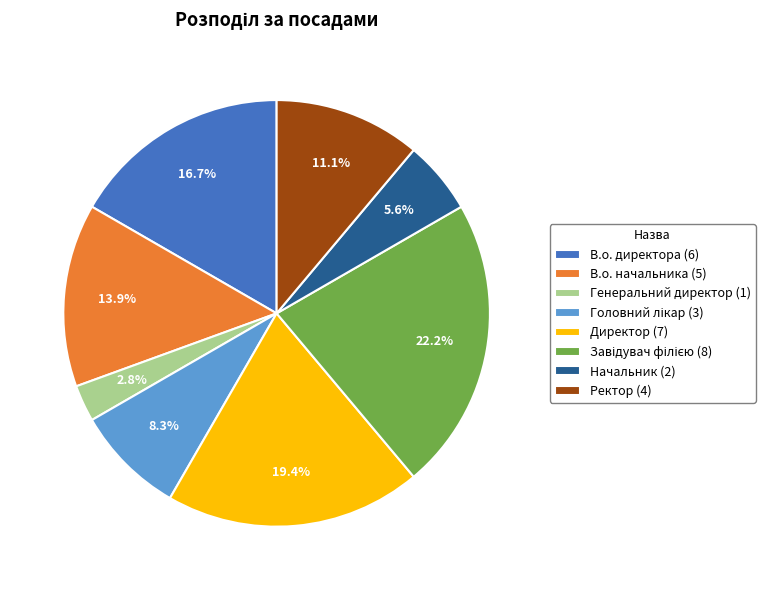

Which has a higher value, В.о. начальника (5) or В.о. директора (6)?

В.о. директора (6)